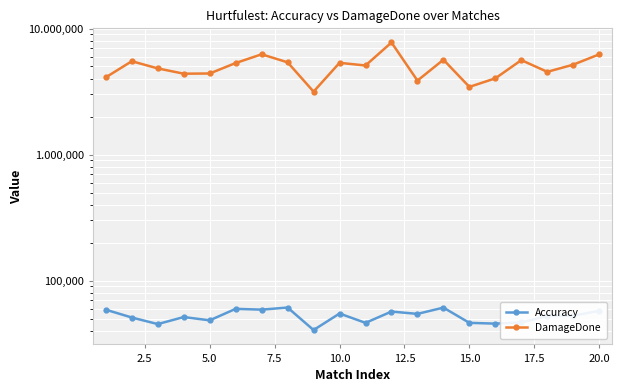

What are all the series names shown in the legend?

Accuracy, DamageDone